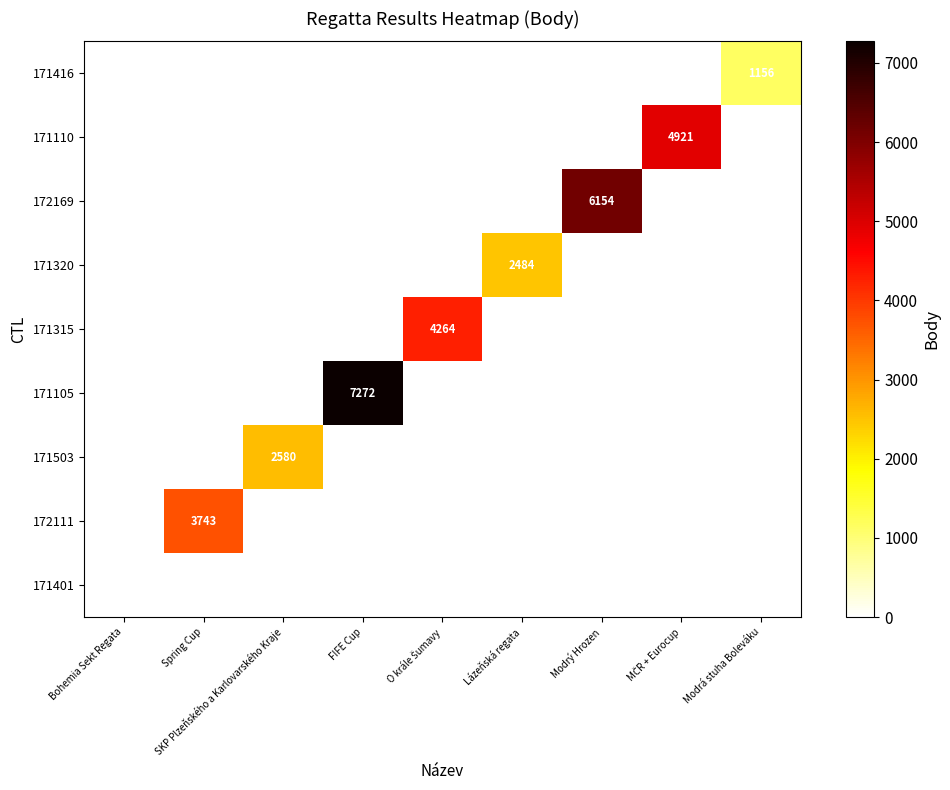

How many data points in 171320 are above 0?

1